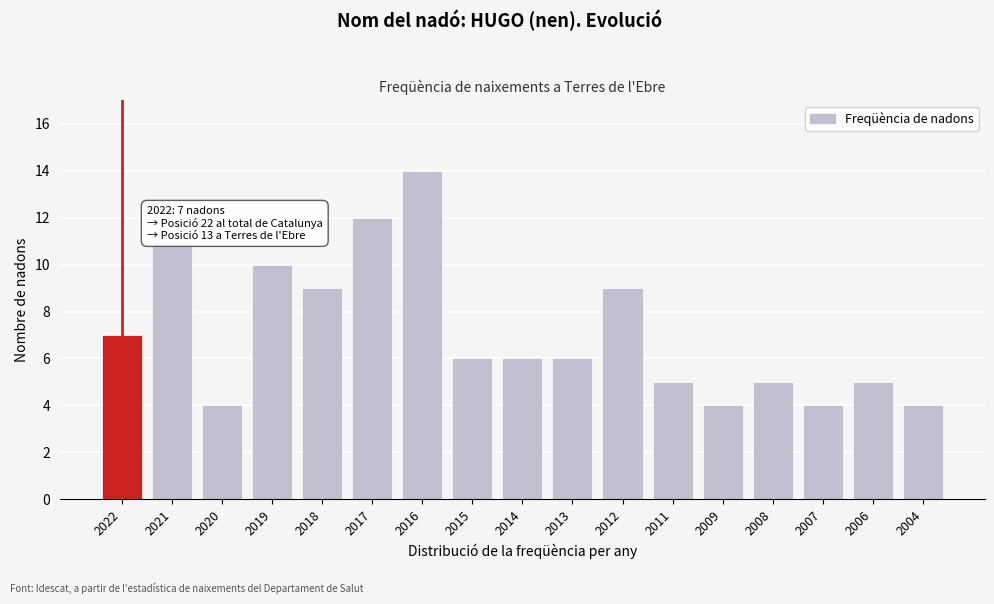

Reading right to left, what are all the values shown in this chart?

4	5	4	5	4	5	9	6	6	6	14	12	9	10	4	11	7